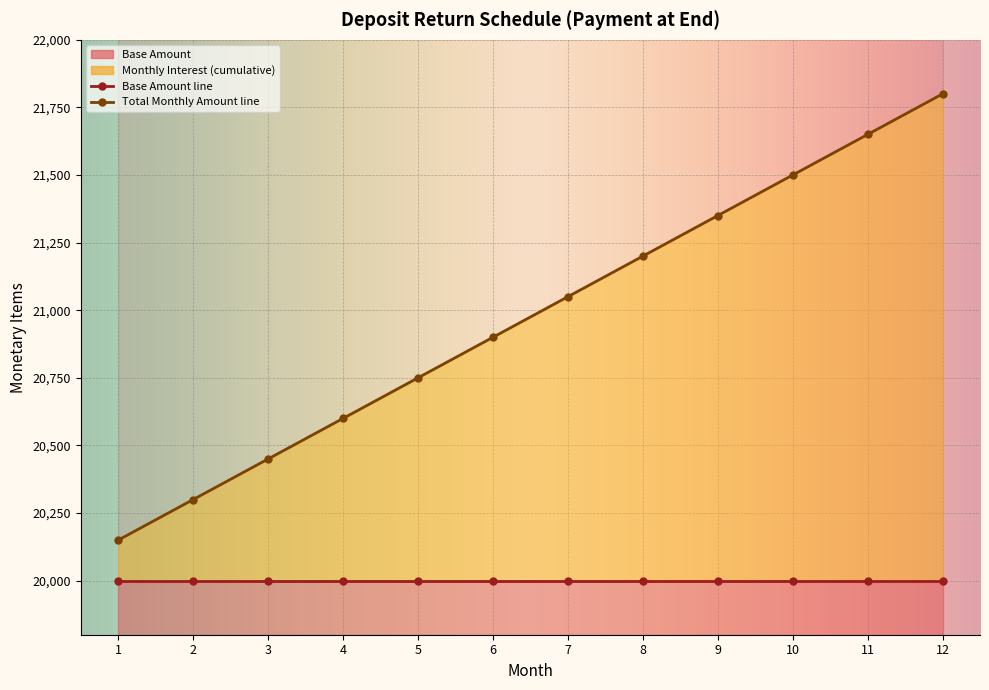

At how many categories does at least one series exceed 12319?

12